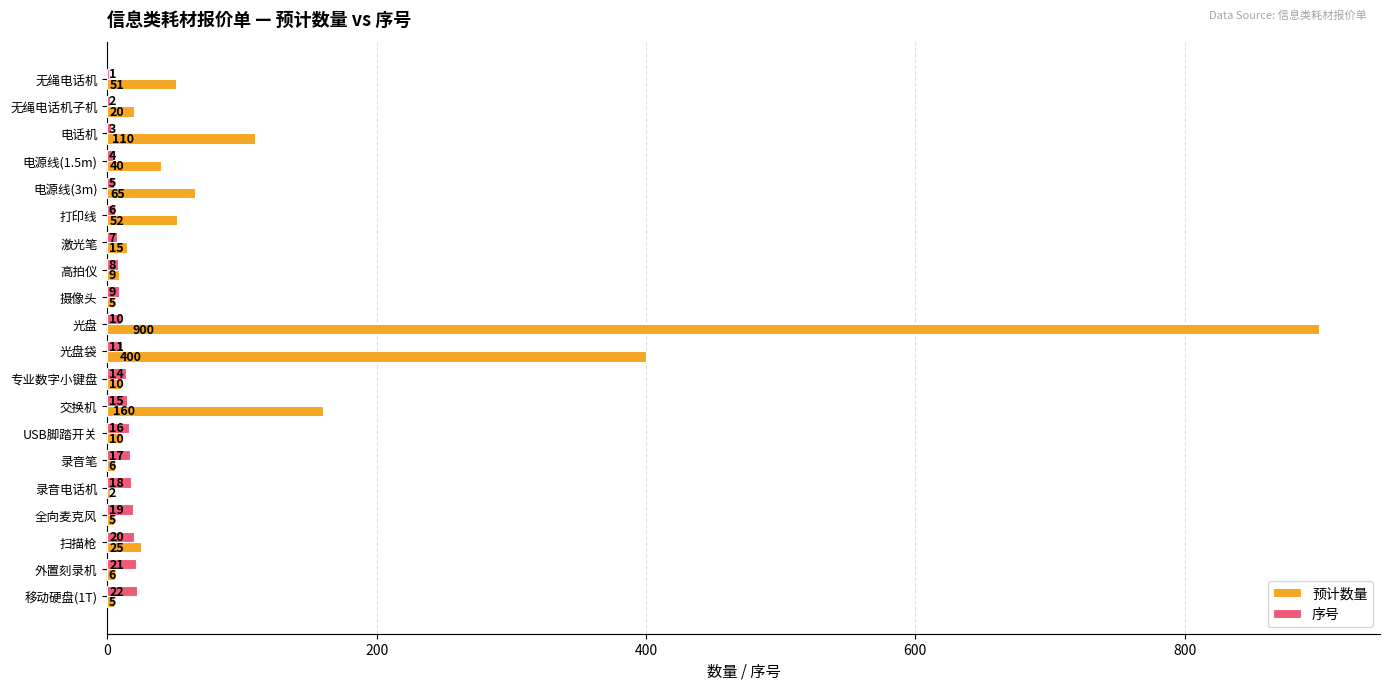

What is the sum of the 序号 values at 激光笔 and 扫描枪?

27